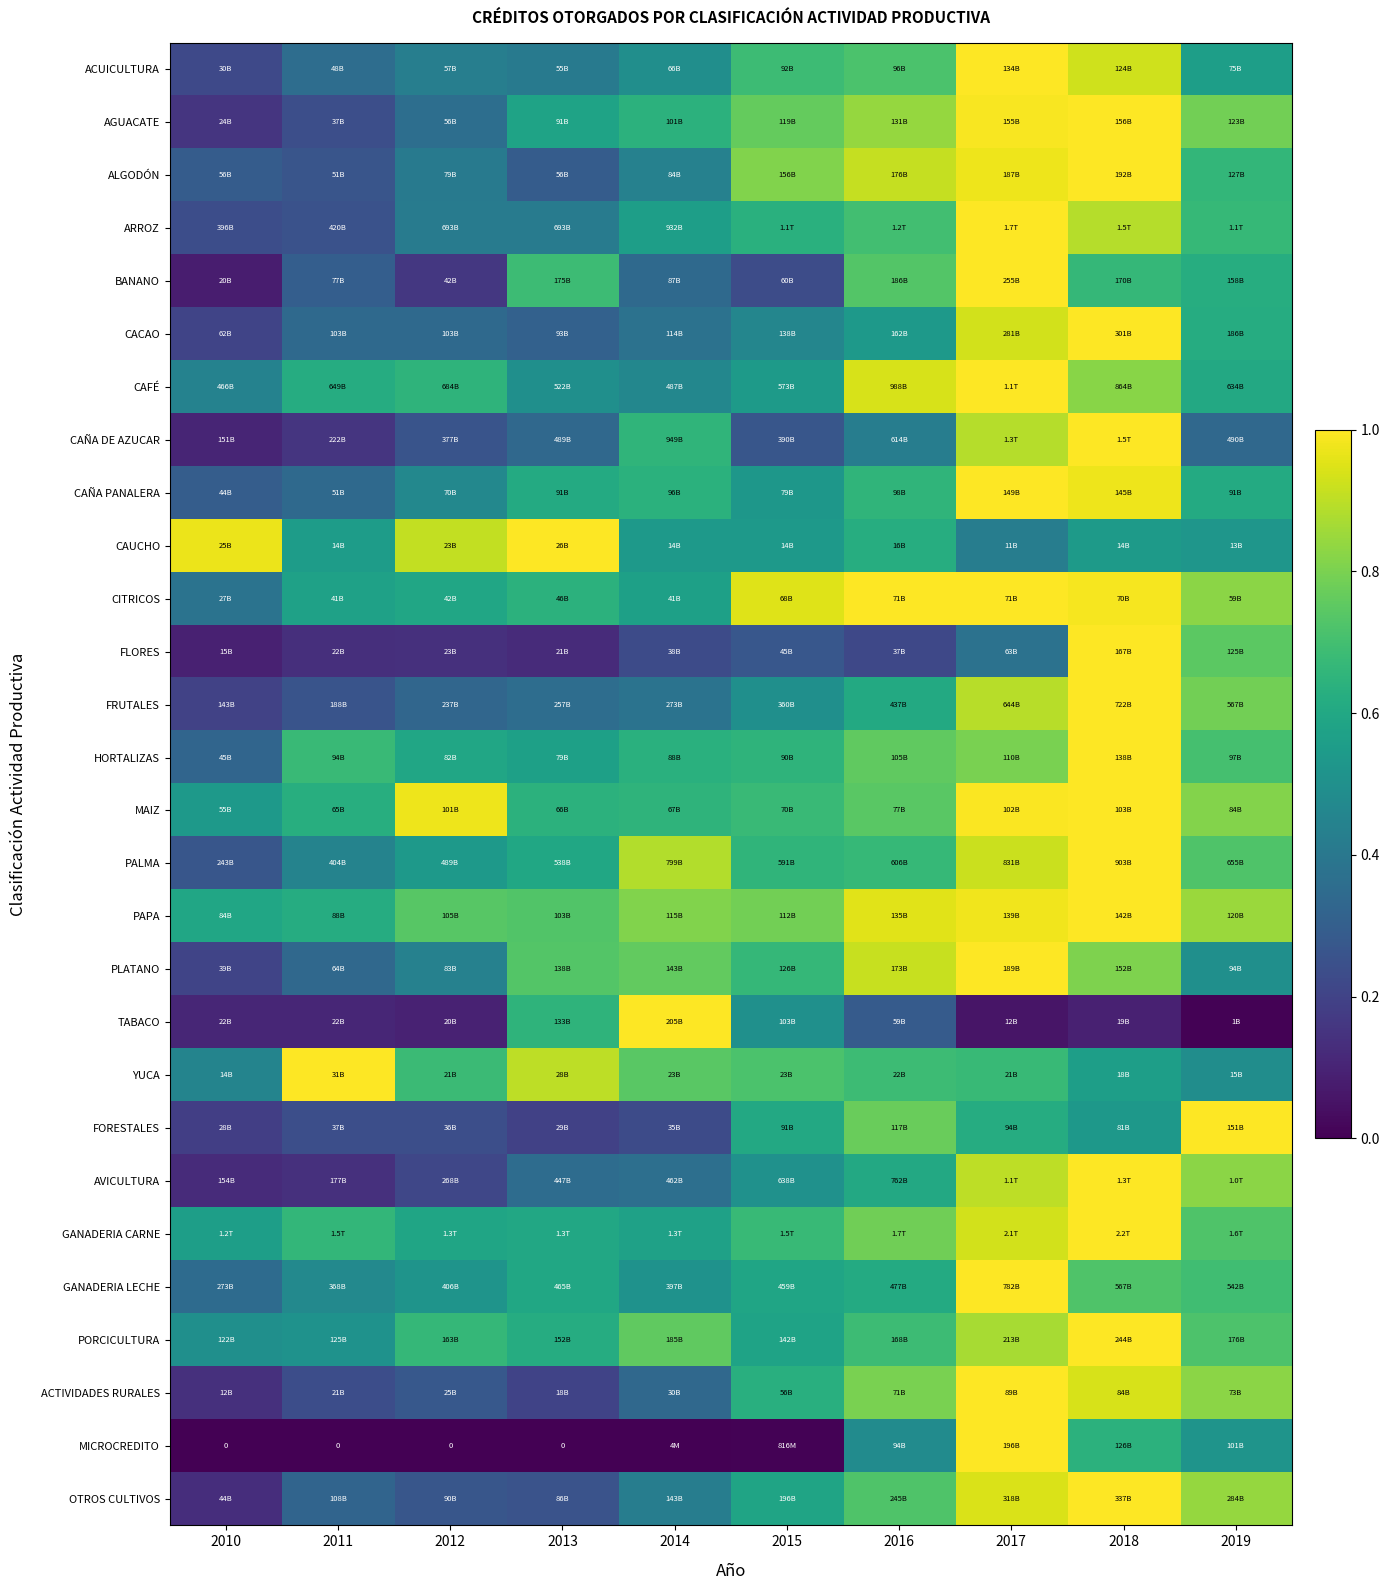

The ACUICULTURA series shows 0.1 at 2010. True or false?

False